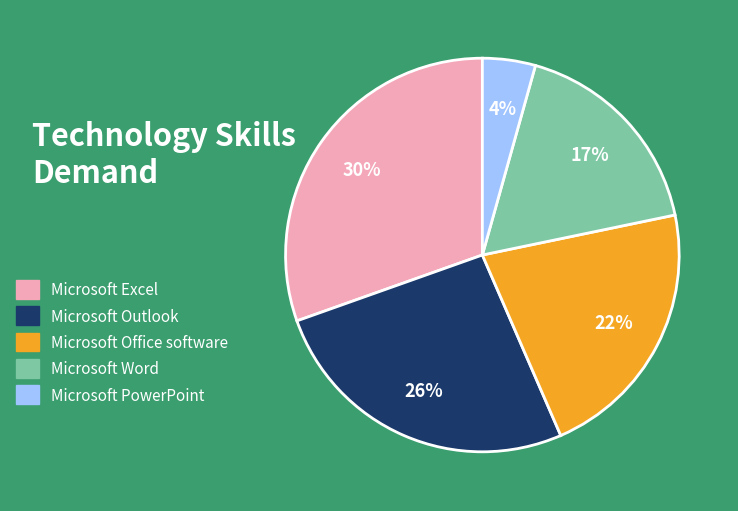

Does any single category account for the majority?

No